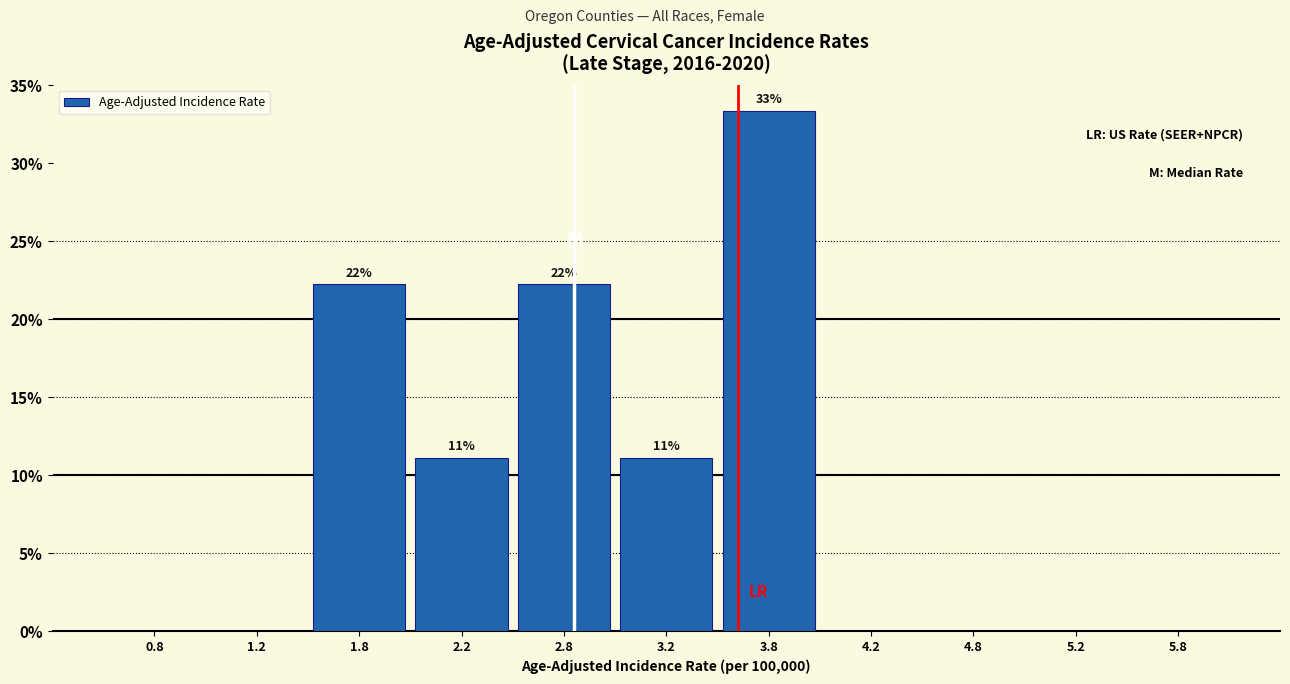

Which range on the x-axis has the tallest bar?

3.5 to 4.0